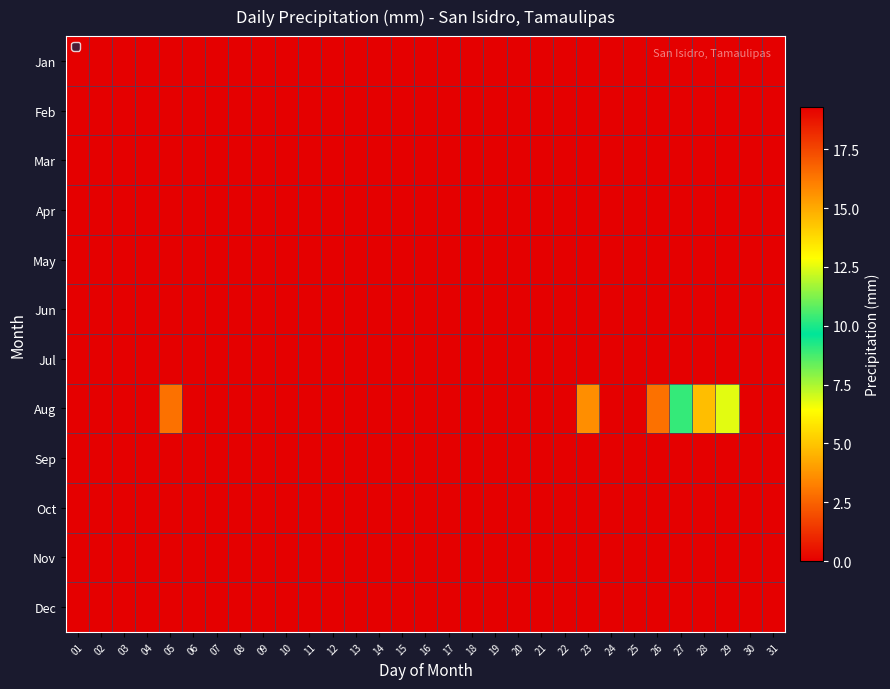

Reading left to right, list all the values displayed in this chart.

Jan: 01=0.0	02=0.0	03=0.0	04=0.0	05=0.0	06=0.0	07=0.0	08=0.0	09=0.0	10=0.0	11=0.0	12=0.0	13=0.0	14=0.0	15=0.0	16=0.0	17=0.0	18=0.0	19=0.0	20=0.0	21=0.0	22=0.0	23=0.0	24=0.0	25=0.0	26=0.0	27=0.0	28=0.0	29=0.0	30=0.0	31=0.0
Feb: 01=0.0	02=0.0	03=0.0	04=0.0	05=0.0	06=0.0	07=0.0	08=0.0	09=0.0	10=0.0	11=0.0	12=0.0	13=0.0	14=0.0	15=0.0	16=0.0	17=0.0	18=0.0	19=0.0	20=0.0	21=0.0	22=0.0	23=0.0	24=0.0	25=0.0	26=0.0	27=0.0	28=0.0	29=0.0	30=0.0	31=0.0
Mar: 01=0.0	02=0.0	03=0.0	04=0.0	05=0.0	06=0.0	07=0.0	08=0.0	09=0.0	10=0.0	11=0.0	12=0.0	13=0.0	14=0.0	15=0.0	16=0.0	17=0.0	18=0.0	19=0.0	20=0.0	21=0.0	22=0.0	23=0.0	24=0.0	25=0.0	26=0.0	27=0.0	28=0.0	29=0.0	30=0.0	31=0.0
Apr: 01=0.0	02=0.0	03=0.0	04=0.0	05=0.0	06=0.0	07=0.0	08=0.0	09=0.0	10=0.0	11=0.0	12=0.0	13=0.0	14=0.0	15=0.0	16=0.0	17=0.0	18=0.0	19=0.0	20=0.0	21=0.0	22=0.0	23=0.0	24=0.0	25=0.0	26=0.0	27=0.0	28=0.0	29=0.0	30=0.0	31=0.0
May: 01=0.0	02=0.0	03=0.0	04=0.0	05=0.0	06=0.0	07=0.0	08=0.0	09=0.0	10=0.0	11=0.0	12=0.0	13=0.0	14=0.0	15=0.0	16=0.0	17=0.0	18=0.0	19=0.0	20=0.0	21=0.0	22=0.0	23=0.0	24=0.0	25=0.0	26=0.0	27=0.0	28=0.0	29=0.0	30=0.0	31=0.0
Jun: 01=0.0	02=0.0	03=0.0	04=0.0	05=0.0	06=0.0	07=0.0	08=0.0	09=0.0	10=0.0	11=0.0	12=0.0	13=0.0	14=0.0	15=0.0	16=0.0	17=0.0	18=0.0	19=0.0	20=0.0	21=0.0	22=0.0	23=0.0	24=0.0	25=0.0	26=0.0	27=0.0	28=0.0	29=0.0	30=0.0	31=0.0
Jul: 01=0.0	02=0.0	03=0.0	04=0.0	05=0.0	06=0.0	07=0.0	08=0.0	09=0.0	10=0.0	11=0.0	12=0.0	13=0.0	14=0.0	15=0.0	16=0.0	17=0.0	18=0.0	19=0.0	20=0.0	21=0.0	22=0.0	23=0.0	24=0.0	25=0.0	26=0.0	27=0.0	28=0.0	29=0.0	30=0.0	31=0.0
Aug: 01=0.0	02=0.0	03=0.0	04=0.0	05=2.9	06=0.0	07=0.0	08=0.0	09=0.0	10=0.0	11=0.0	12=0.0	13=0.0	14=0.0	15=0.0	16=0.0	17=0.0	18=0.0	19=0.0	20=0.0	21=0.0	22=0.0	23=3.6	24=0.0	25=0.0	26=2.9	27=9.0	28=14.5	29=6.8	30=0.0	31=0.0
Sep: 01=0.0	02=19.3	03=0.0	04=0.0	05=0.0	06=0.0	07=0.0	08=0.0	09=0.0	10=0.0	11=0.0	12=0.0	13=0.0	14=0.0	15=0.0	16=0.0	17=0.0	18=0.0	19=0.0	20=0.0	21=0.0	22=0.0	23=0.0	24=0.0	25=0.0	26=0.0	27=0.0	28=0.0	29=0.0	30=0.0	31=0.0
Oct: 01=0.0	02=0.0	03=0.0	04=0.0	05=0.0	06=0.0	07=0.0	08=0.0	09=0.0	10=0.0	11=0.0	12=0.0	13=0.0	14=0.0	15=0.0	16=0.0	17=0.0	18=0.0	19=0.0	20=0.0	21=0.0	22=0.0	23=0.0	24=0.0	25=0.0	26=0.0	27=0.0	28=0.0	29=0.0	30=0.0	31=0.0
Nov: 01=0.0	02=0.0	03=0.0	04=0.0	05=0.0	06=0.0	07=0.0	08=0.0	09=0.0	10=0.0	11=0.0	12=0.0	13=0.0	14=0.0	15=0.0	16=0.0	17=0.0	18=0.0	19=0.0	20=0.0	21=0.0	22=0.0	23=0.0	24=0.0	25=0.0	26=0.0	27=0.0	28=0.0	29=0.0	30=0.0	31=0.0
Dec: 01=0.0	02=0.0	03=0.0	04=0.0	05=0.0	06=0.0	07=0.0	08=0.0	09=0.0	10=0.0	11=0.0	12=0.0	13=0.0	14=0.0	15=0.0	16=0.0	17=0.0	18=0.0	19=0.0	20=0.0	21=0.0	22=0.0	23=0.0	24=0.0	25=0.0	26=0.0	27=0.0	28=0.0	29=0.0	30=0.0	31=0.0